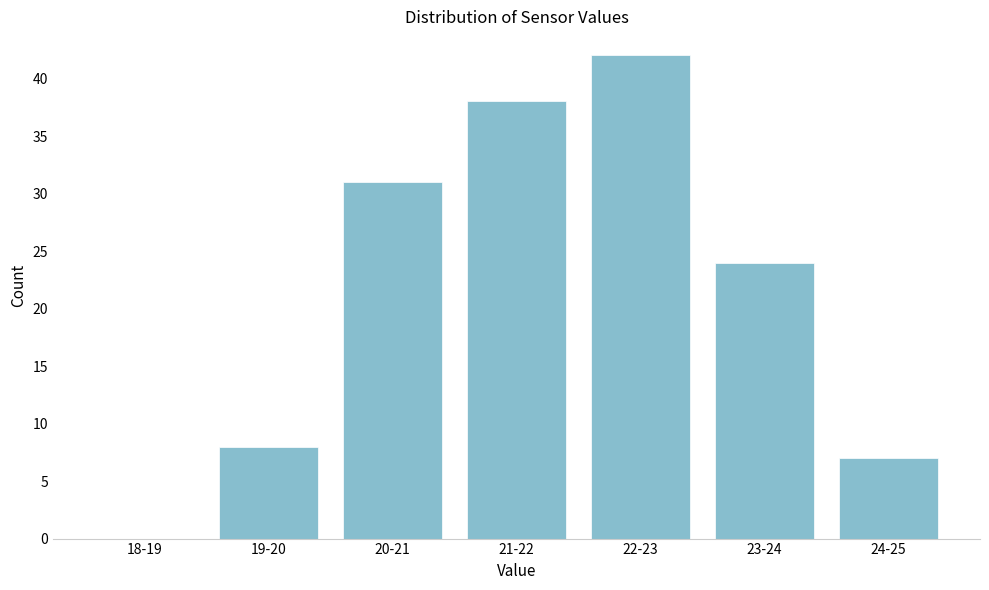

Reading left to right, transcribe all the data shown in this chart.

18-19=0	19-20=8	20-21=31	21-22=38	22-23=42	23-24=24	24-25=7